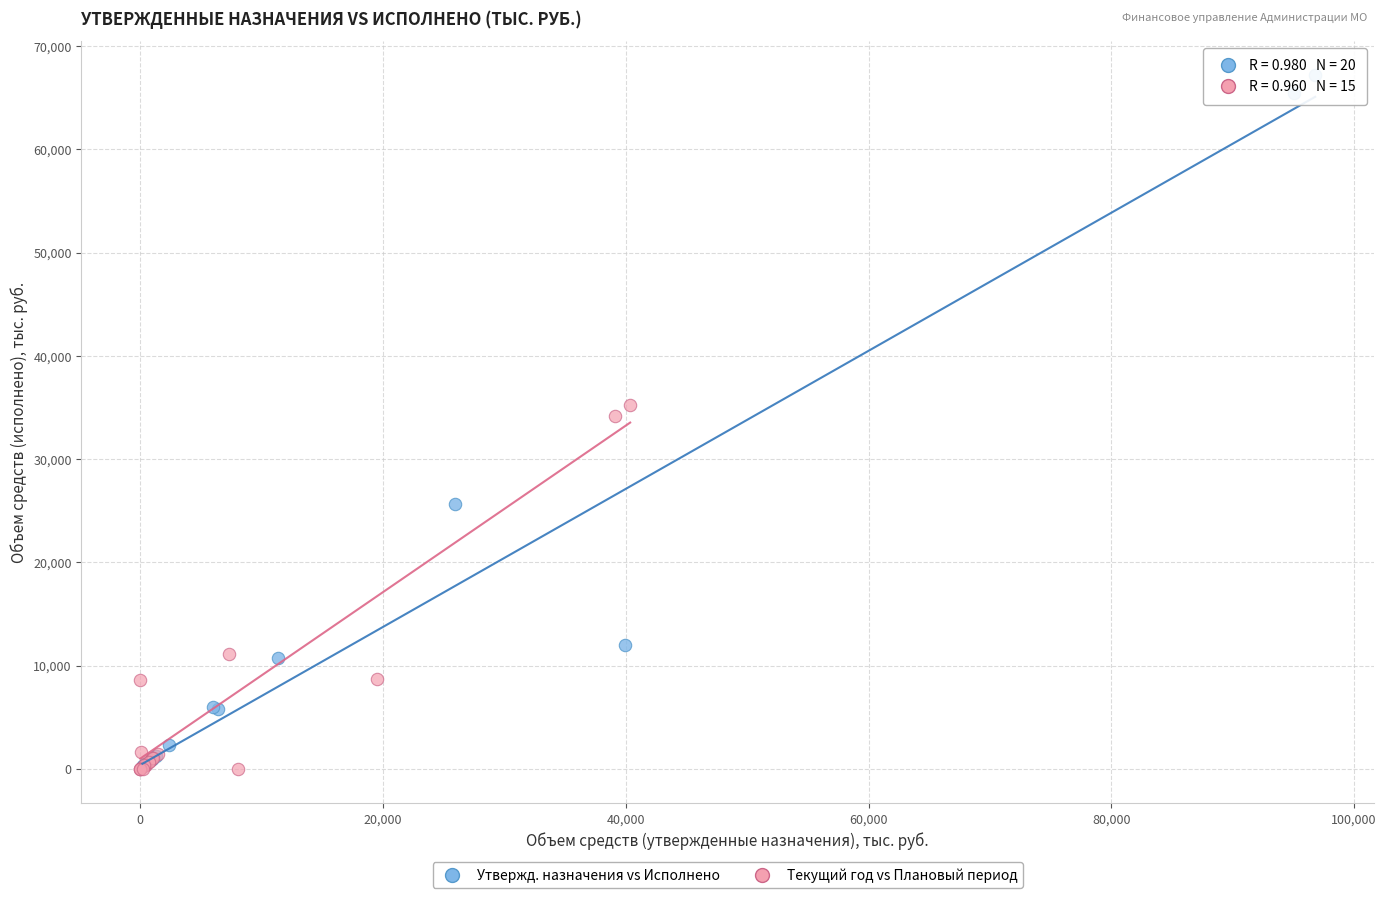

What are all the series names shown in the legend?

Утвержд. назначения vs Исполнено, Текущий год vs Плановый период